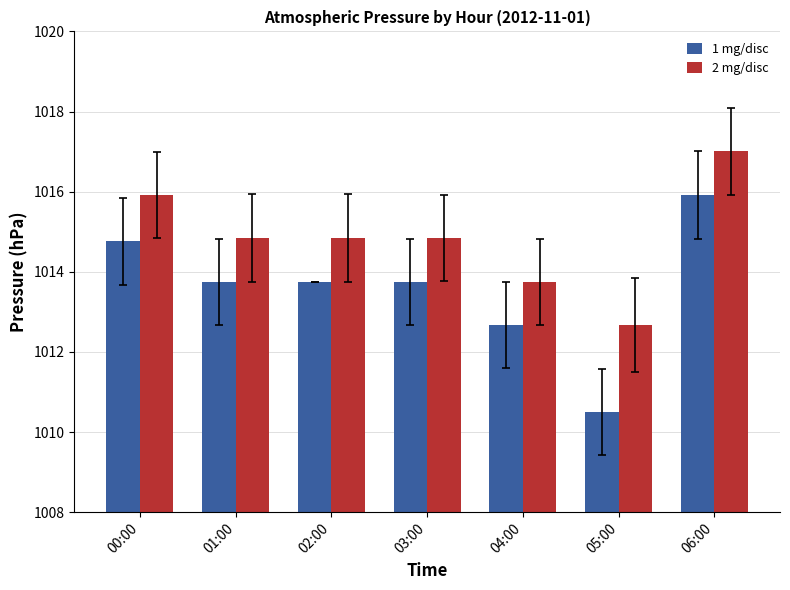

Where is 2 mg/disc nearest to the value 1014?

04:00